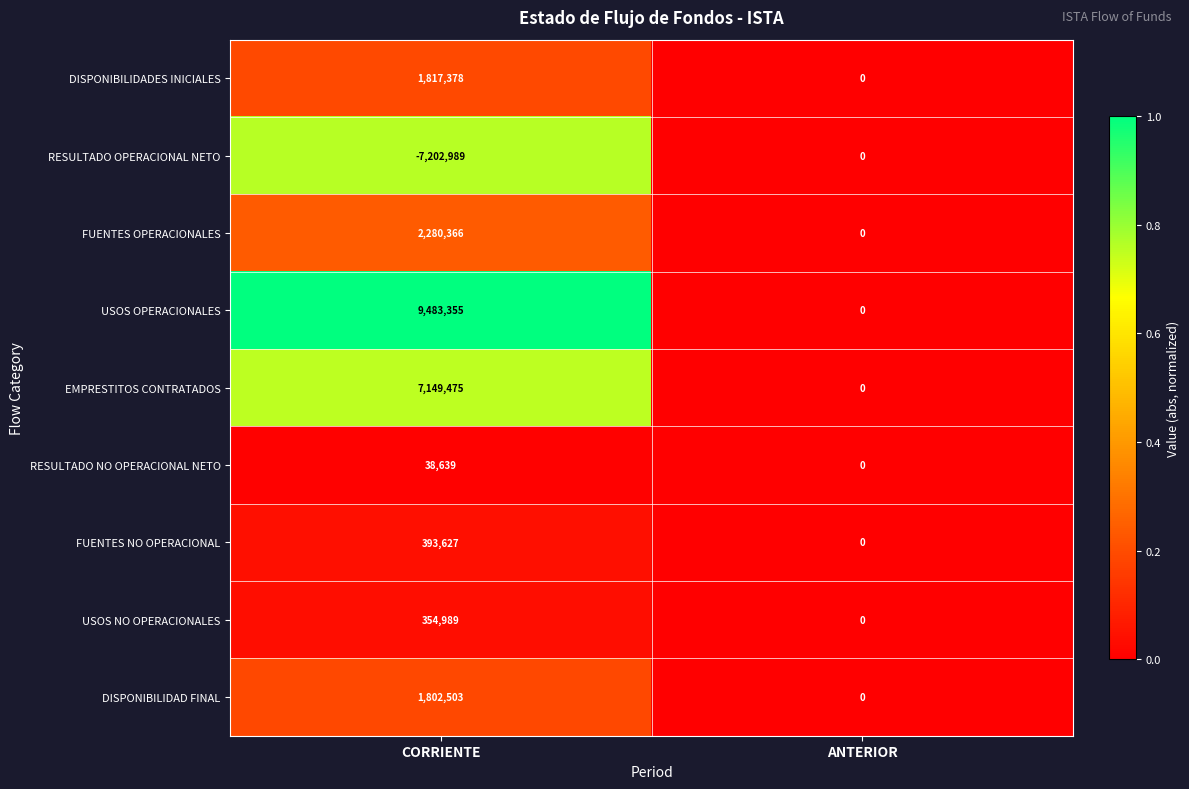

Which series has the largest total across all categories?

USOS OPERACIONALES